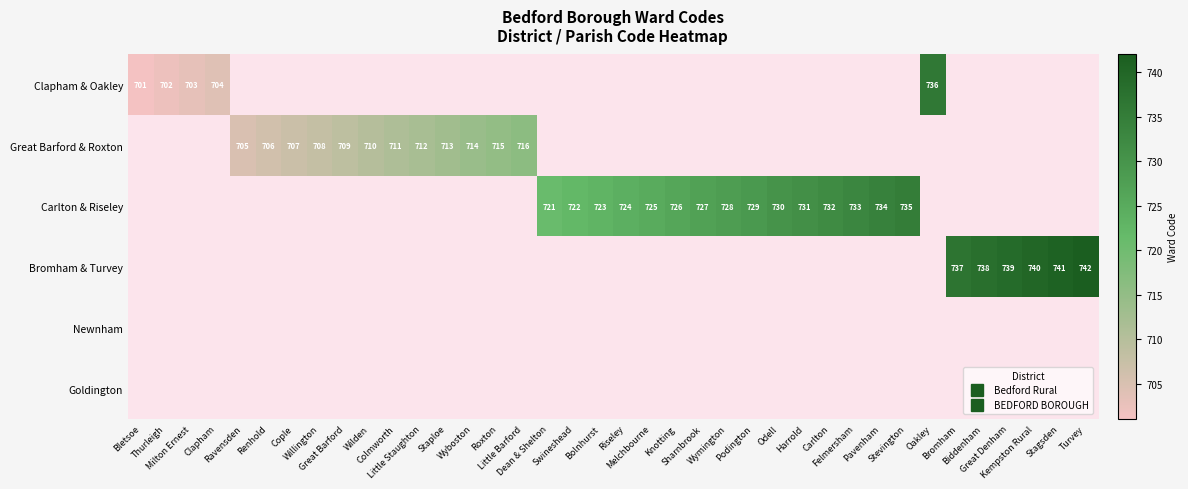

Which series has the largest range (max minus min)?

Clapham & Oakley